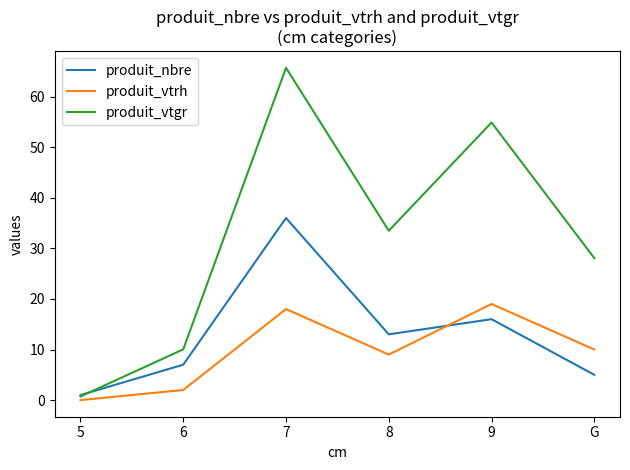

What are all the series names shown in the legend?

produit_nbre, produit_vtrh, produit_vtgr